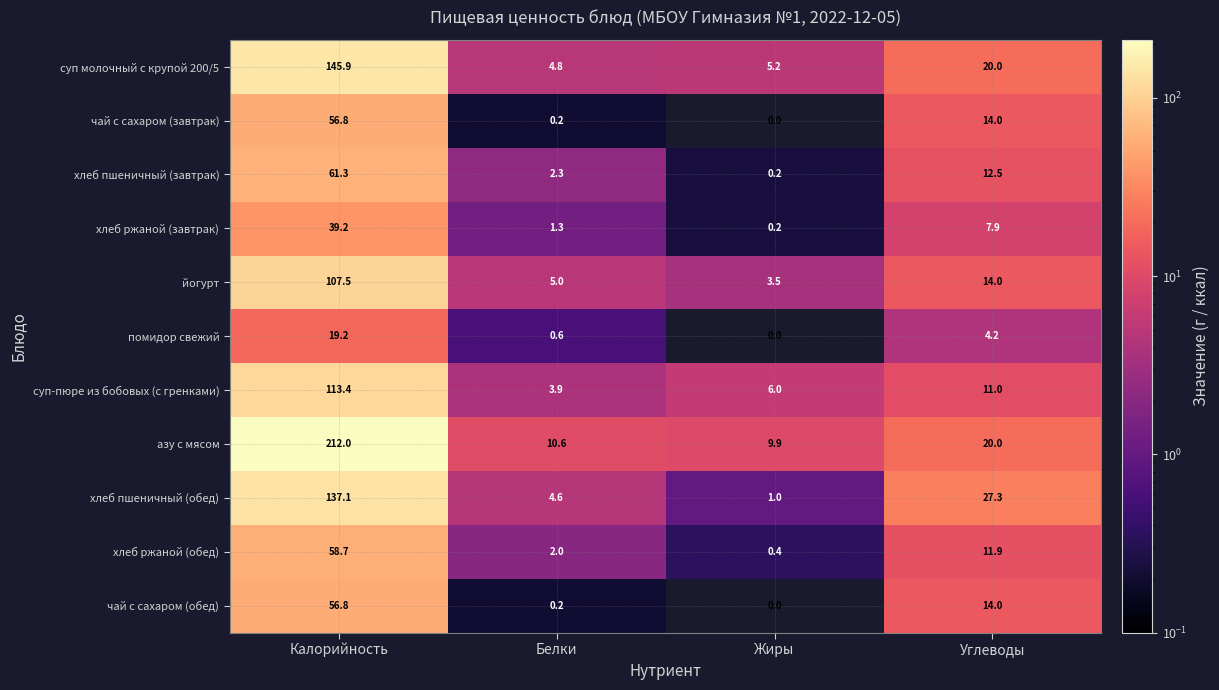

At which label does суп молочный с крупой 200/5 reach its minimum?

Белки